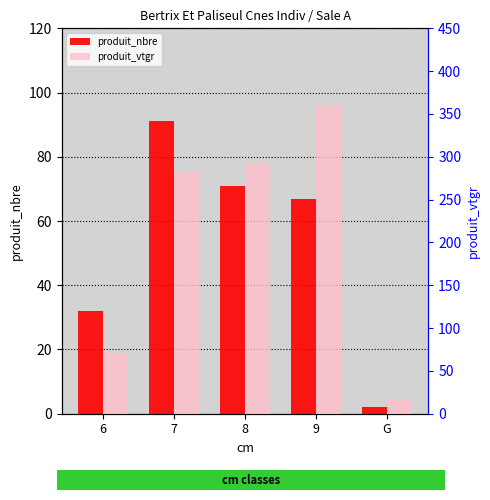

What is the approximate value of produit_nbre at 8?

71.0